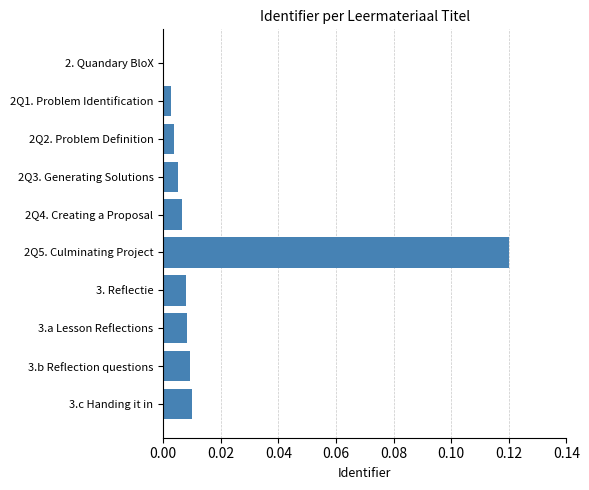

What is the sum of all values?

0.2